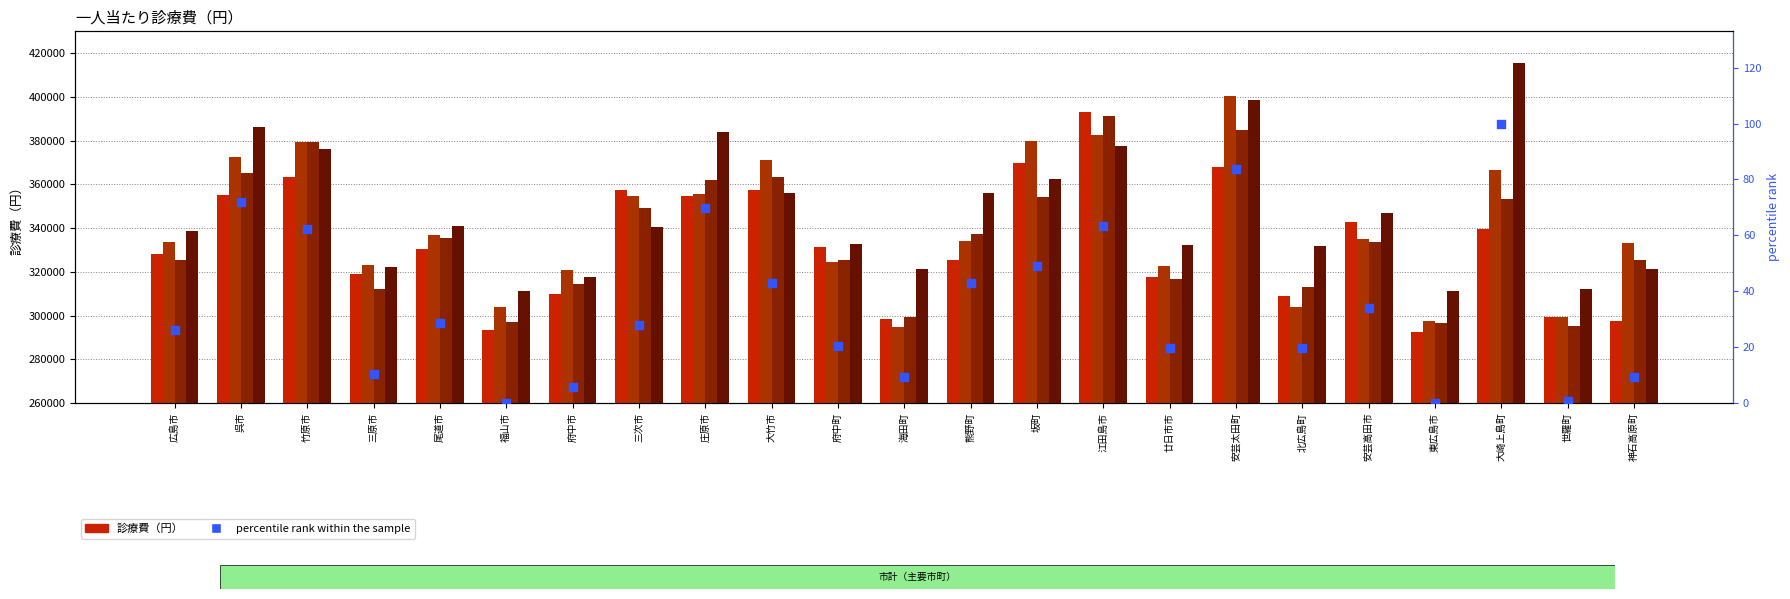

Which series reaches the maximum Y coordinate?

R3年度